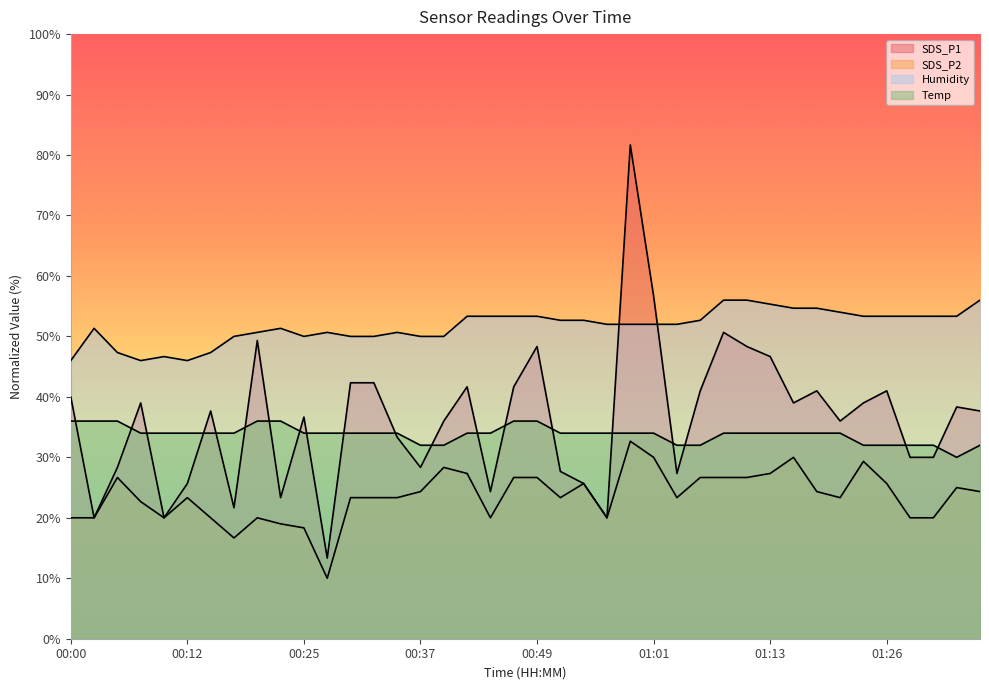

True or false: Temp and SDS_P2 intersect in this chart.

False